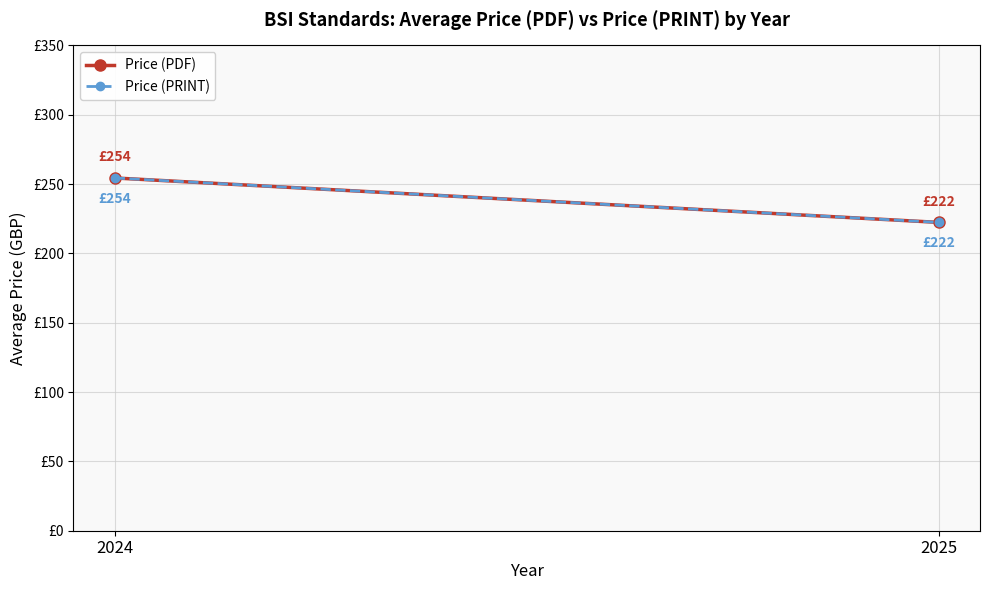

How many data points does each series have?

2